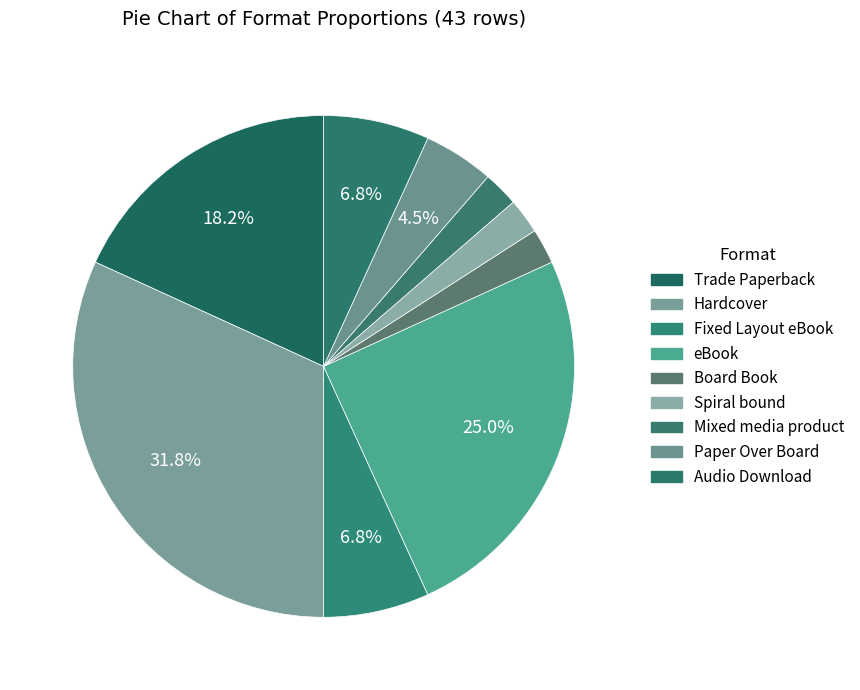

Does any single category account for the majority?

No